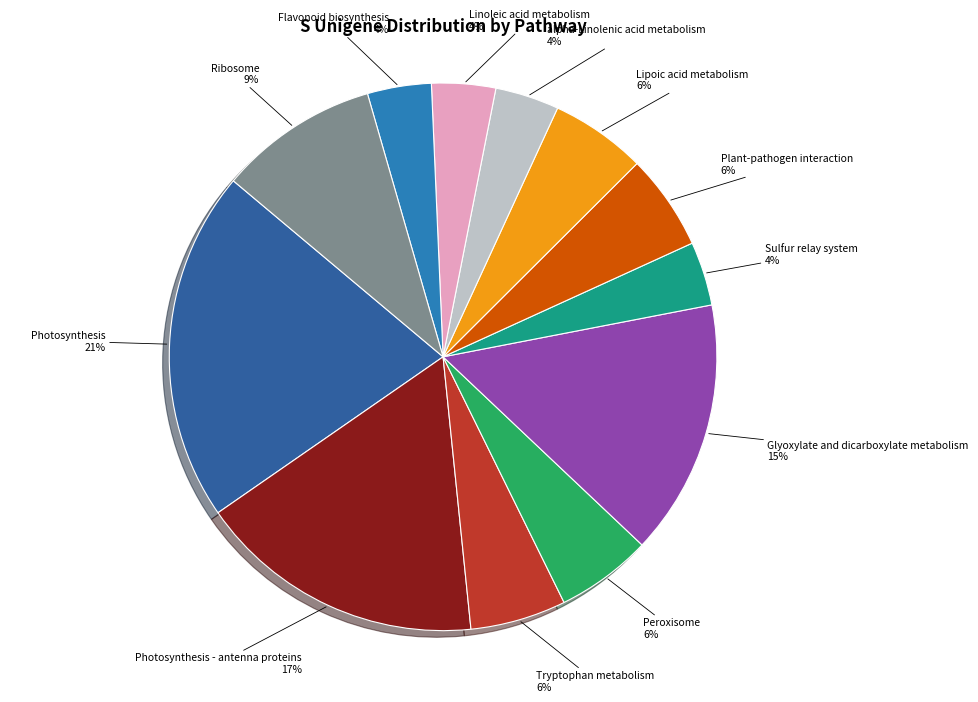

True or false: Plant-pathogen interaction accounts for 1% of the total.

False